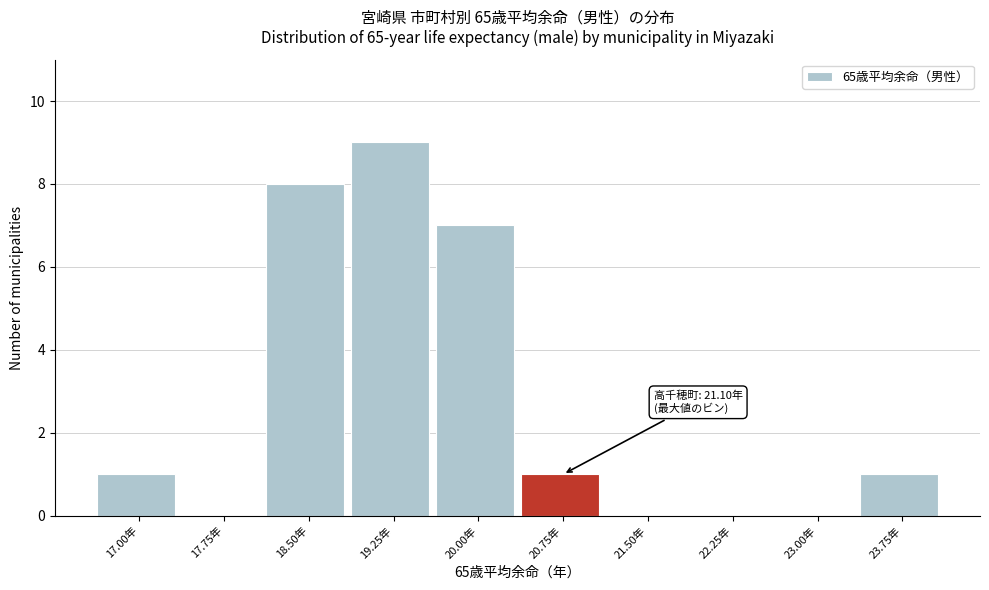

Reading right to left, what are all the values shown in this chart?

23.75年=1	23.00年=0	22.25年=0	21.50年=0	20.75年=1	20.00年=7	19.25年=9	18.50年=8	17.75年=0	17.00年=1